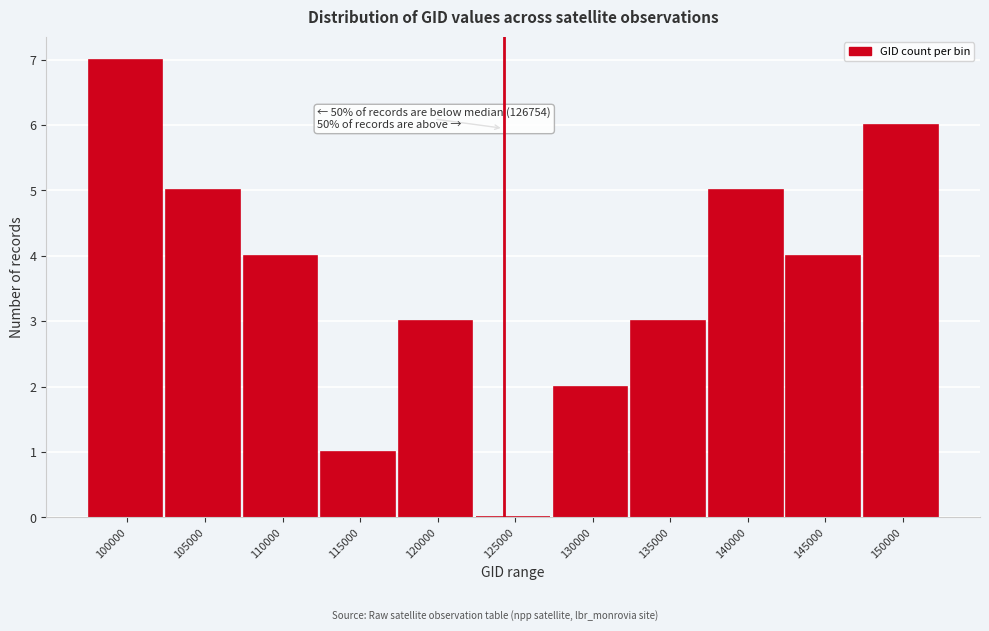

Reading left to right, transcribe all the data shown in this chart.

100000=7	105000=5	110000=4	115000=1	120000=3	125000=0	130000=2	135000=3	140000=5	145000=4	150000=6